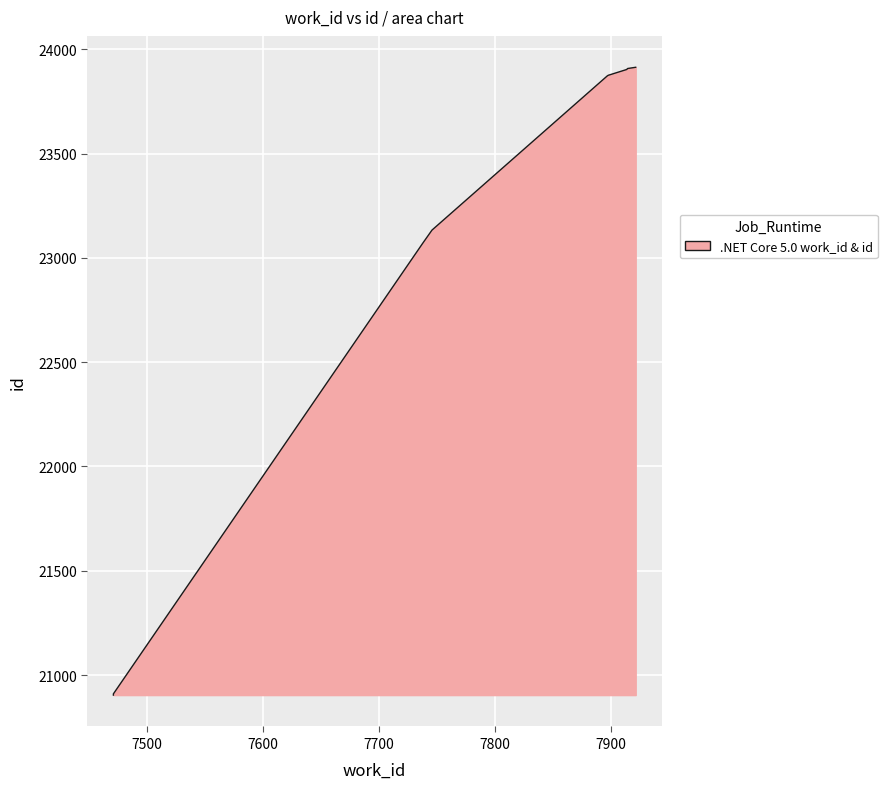

Reading left to right, extract all data points from this chart.

20904	20905	20906	20910	23131	23875	23899	23902	23908	23914